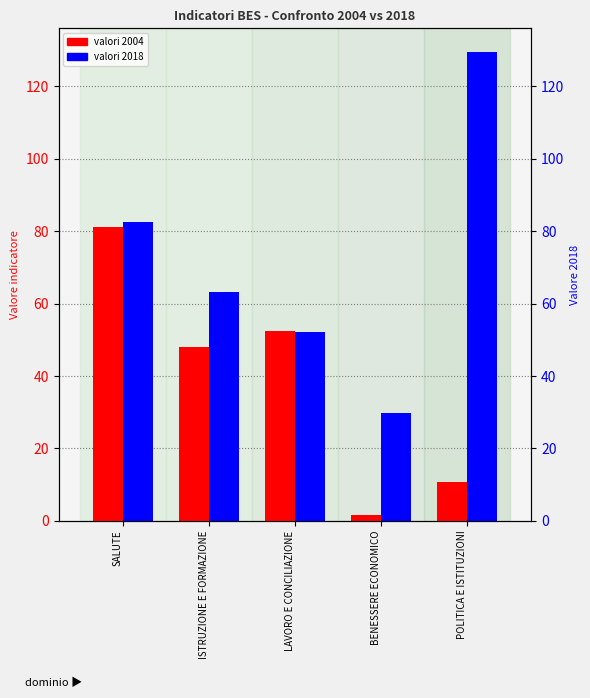

What is the difference between the maximum and second lowest values in the 2018 series?

77.3